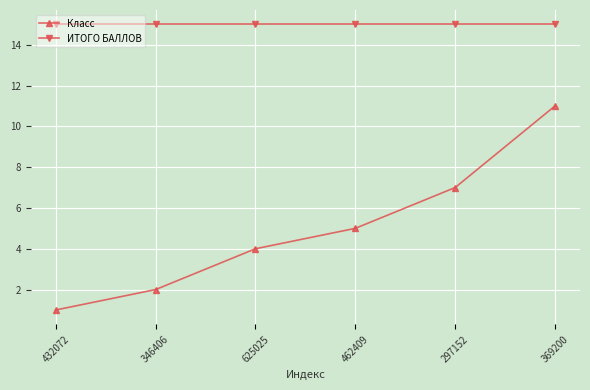

What position from the right is 625025?

4